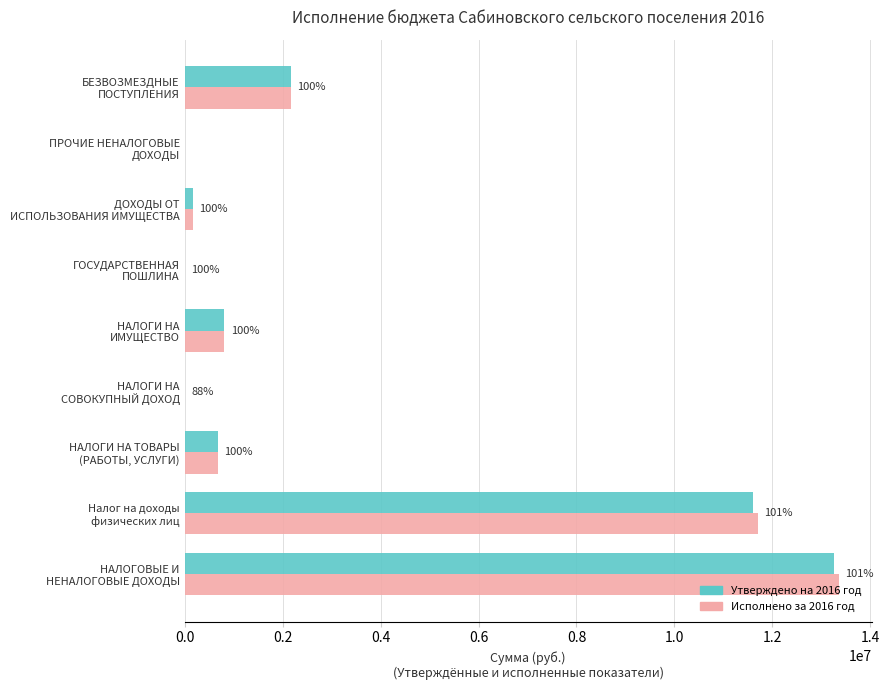

What is the highest value of the Исполнено за 2016 год series?

13355750.1